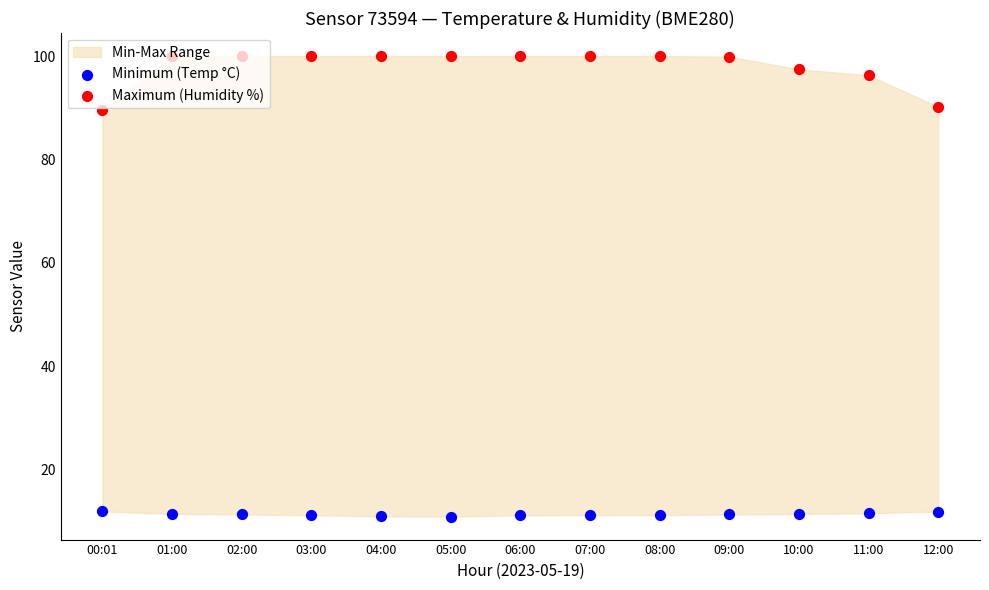

Which series has the largest Y range (max minus min)?

Maximum (Humidity %)